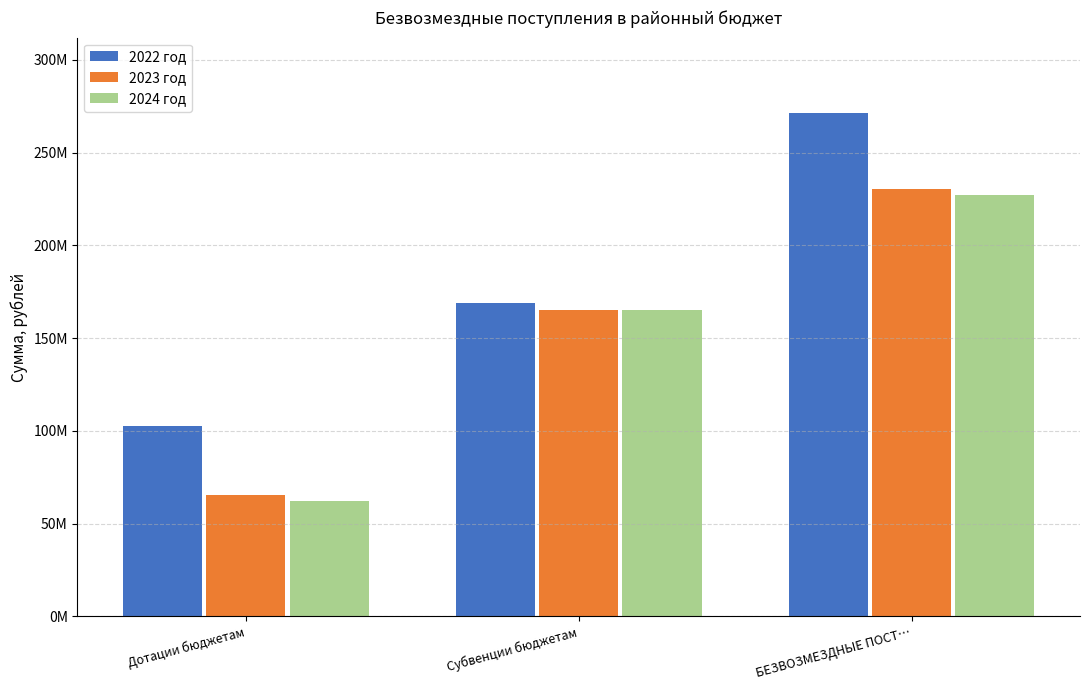

At which label is 2023 год closest to 147917502?

Субвенции бюджетам